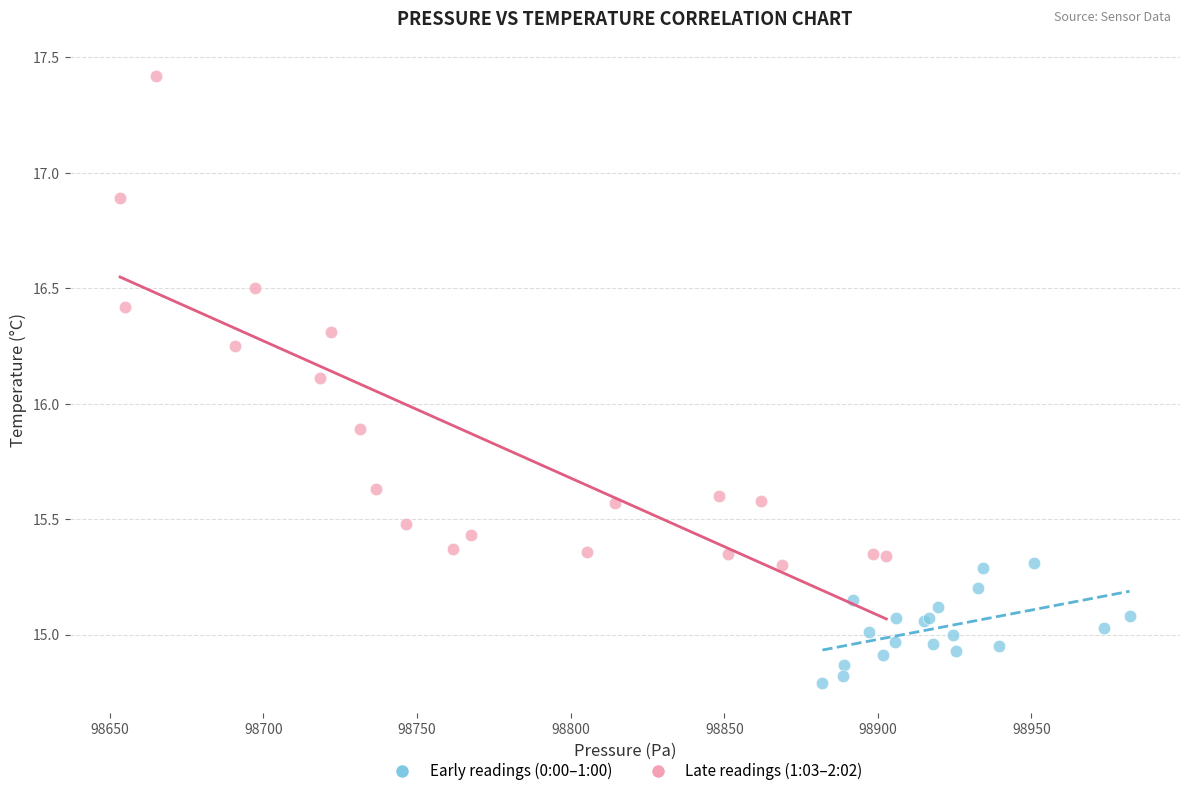

Which series has the widest spread of Y values?

Late readings (1:03–2:02)